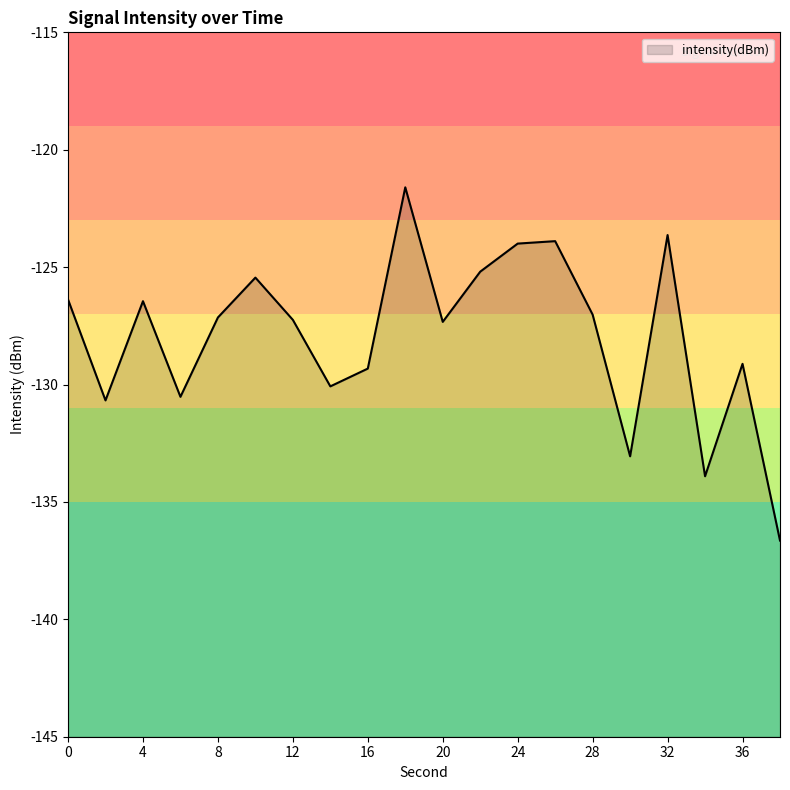

What is the difference between the maximum and second lowest values?

12.3